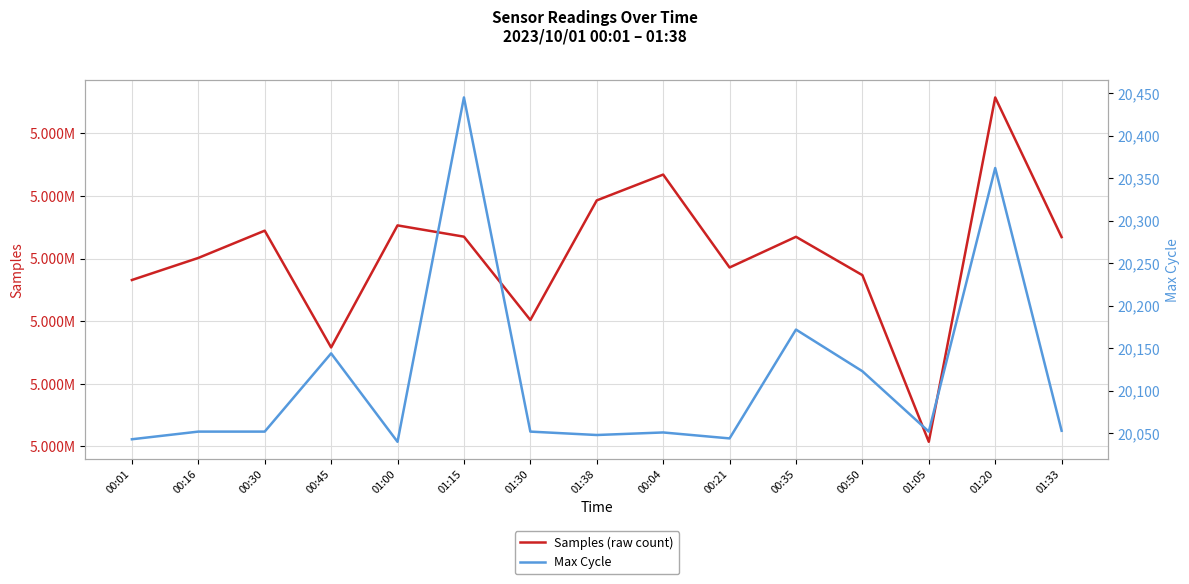

What is the sum of all Max Cycle values?

301733